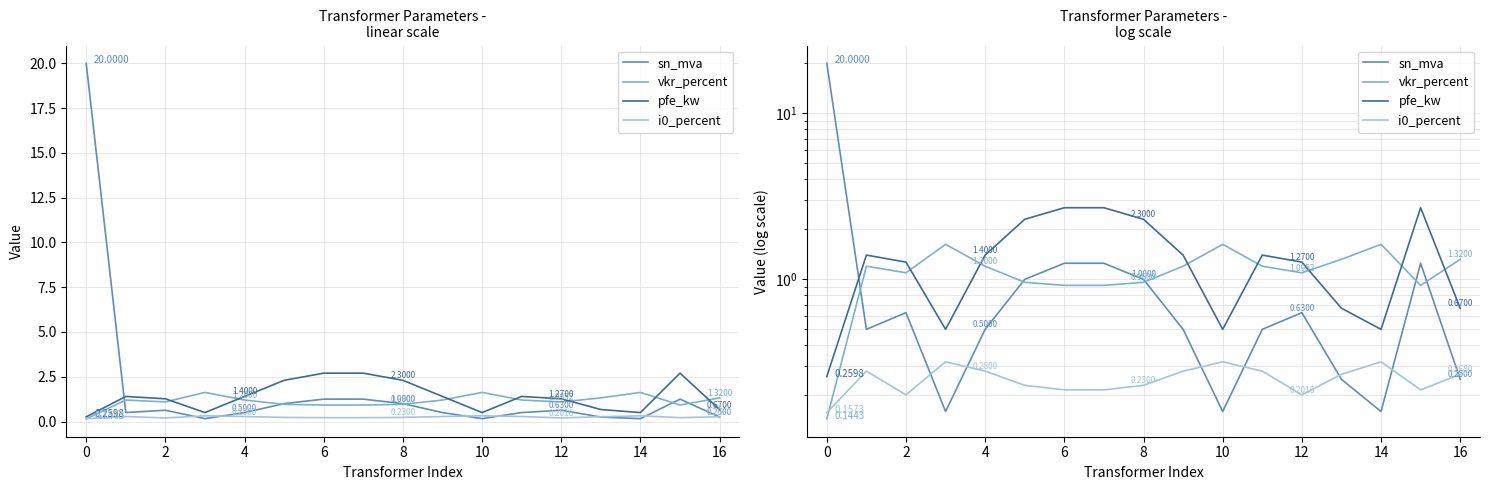

Is it true that i0_percent equals 0.2 at 0?

False